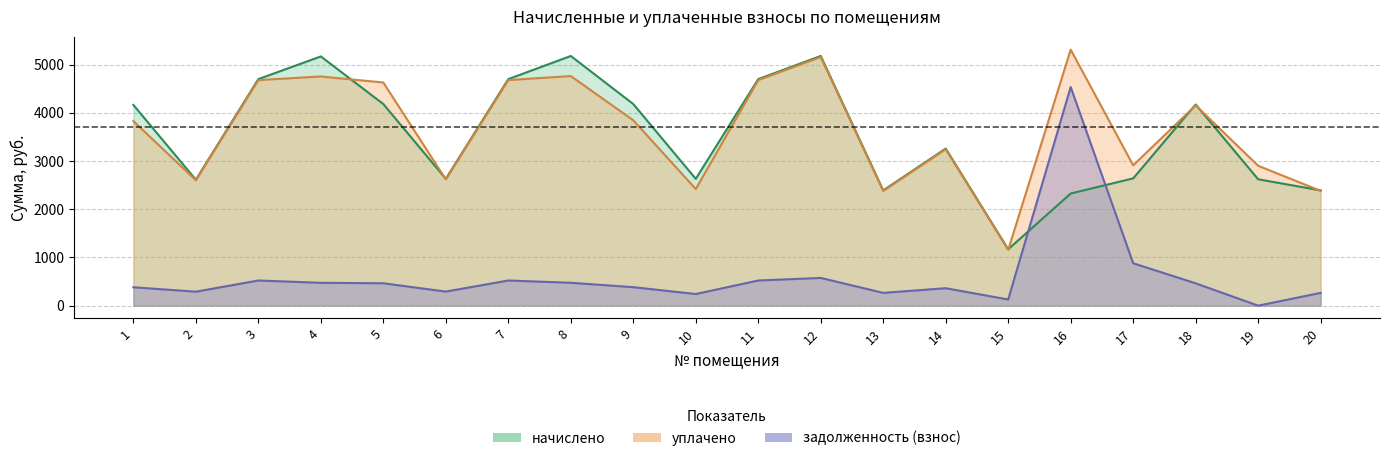

What is the highest value of the задолженность (взнос) series?

4535.9